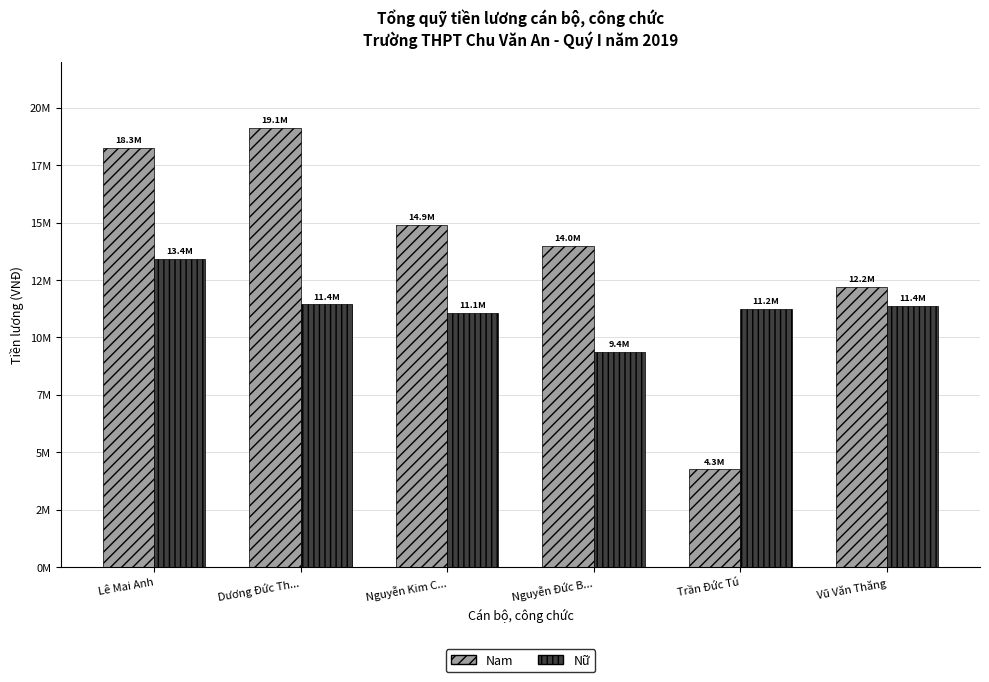

What is the greatest value displayed?

19124871